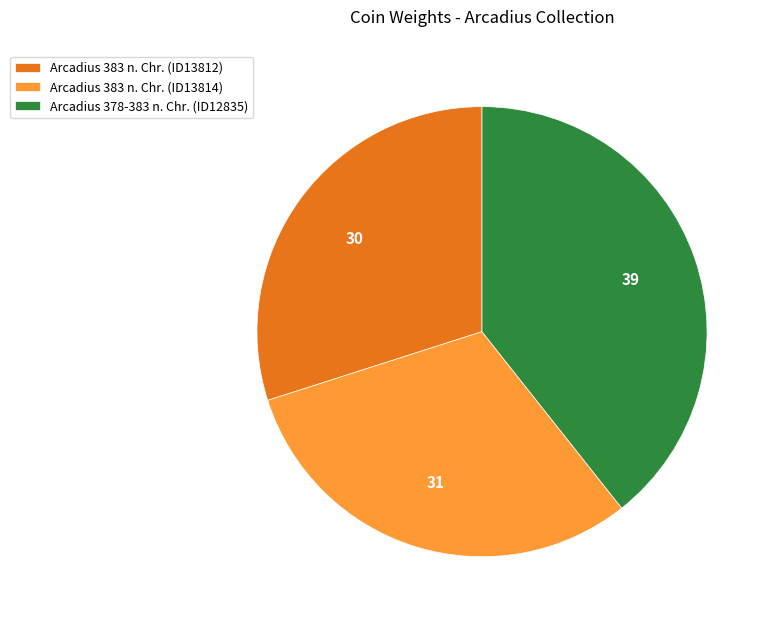

What is the ratio of the value at Arcadius 383 n. Chr. (ID13814) to the value at Arcadius 378-383 n. Chr. (ID12835)?

0.8